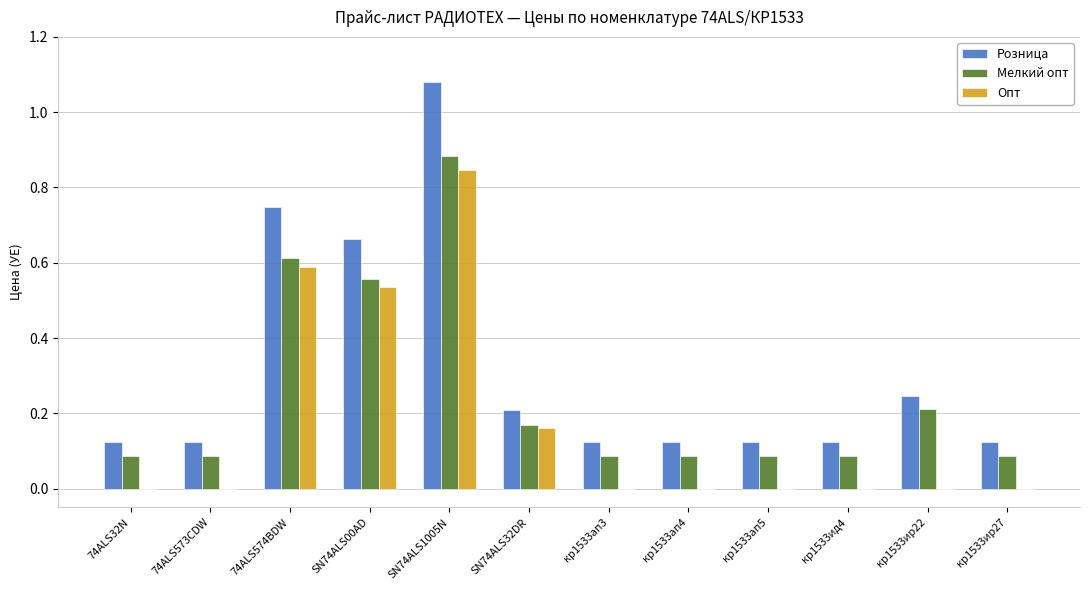

Are the bars horizontal?

No